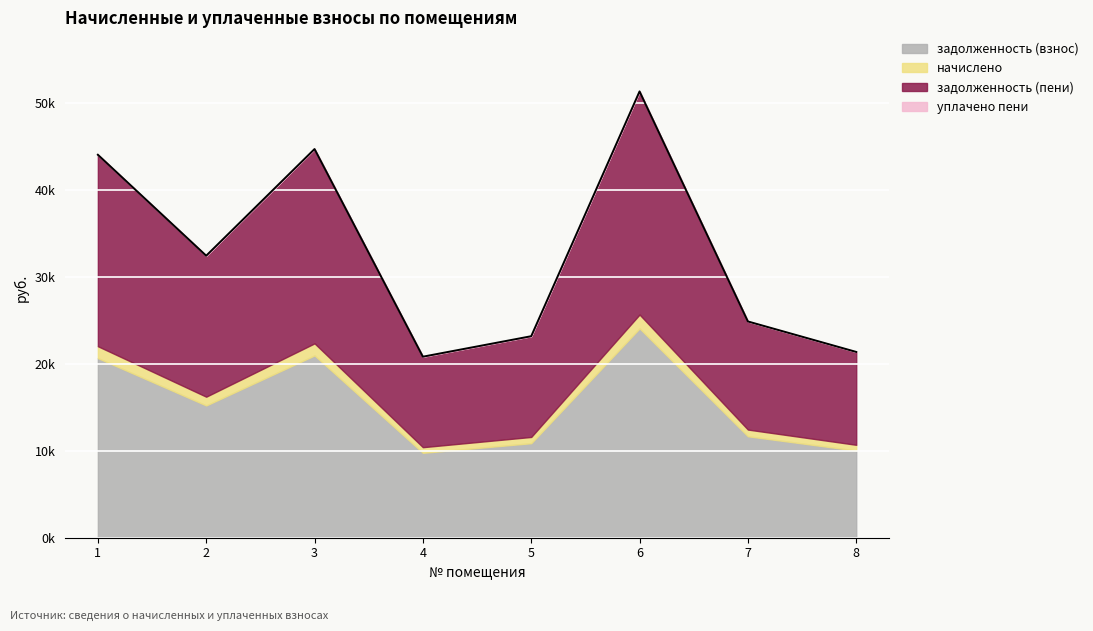

Which series has the largest total across all categories?

zadolzhennost_peni